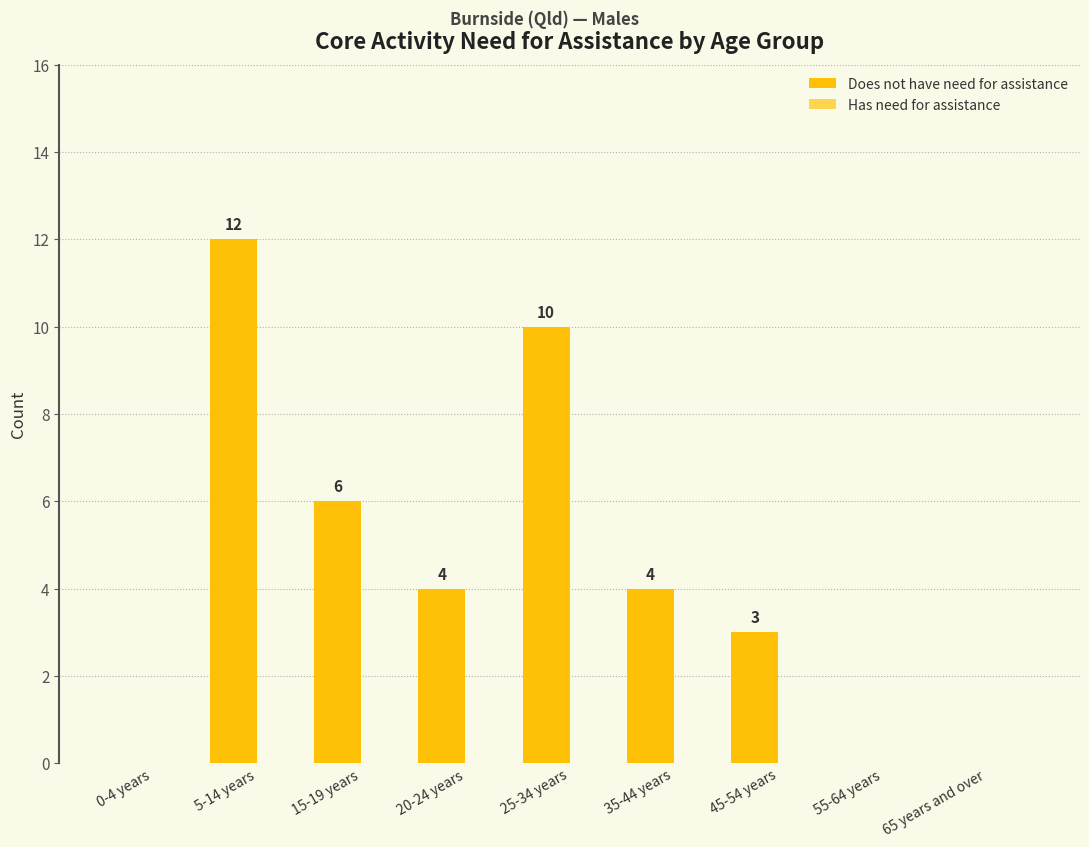

Are the bars horizontal?

No